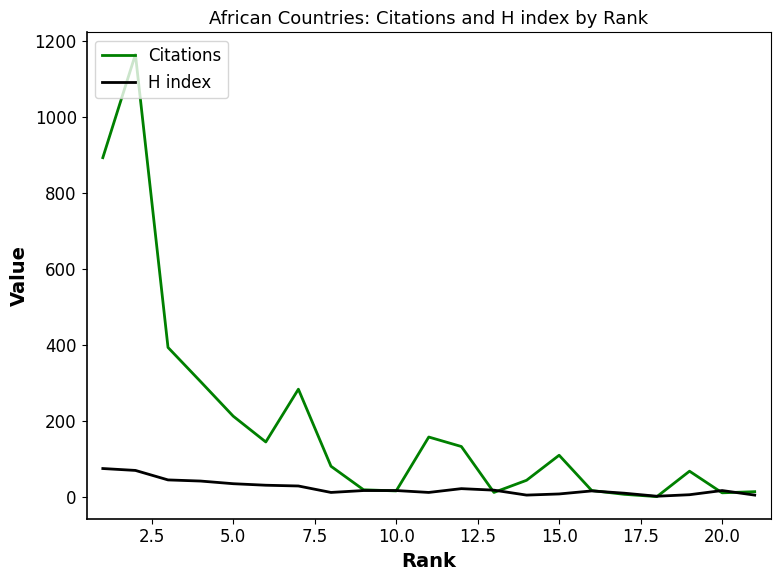

True or false: H index has a value of 7 at 15.0.

True